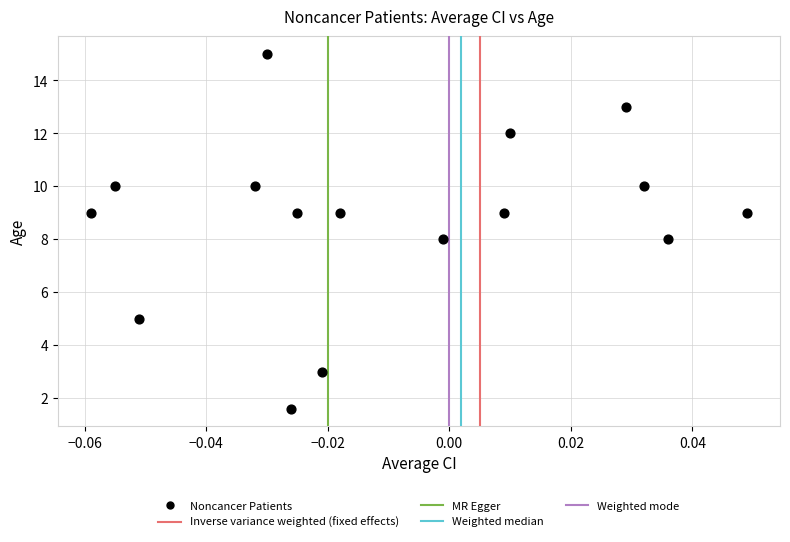

What is the range of Y values (max minus min)?

13.4